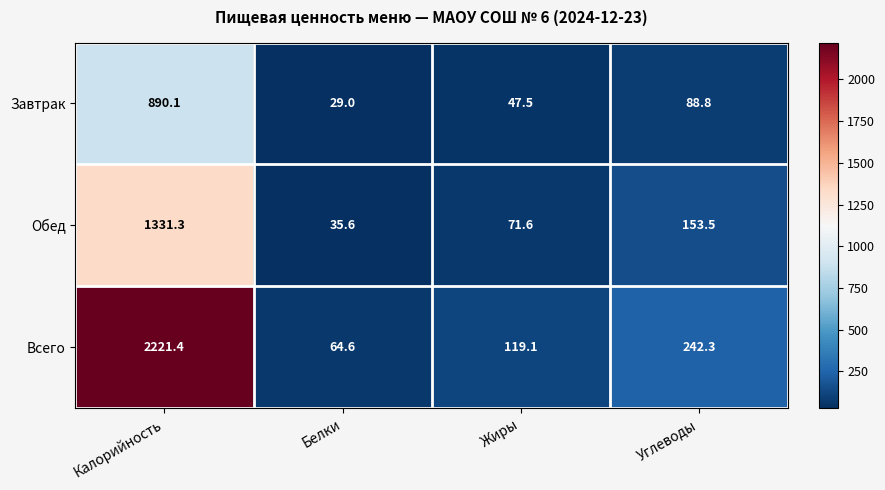

At which category is the sum across all series the highest?

Калорийность